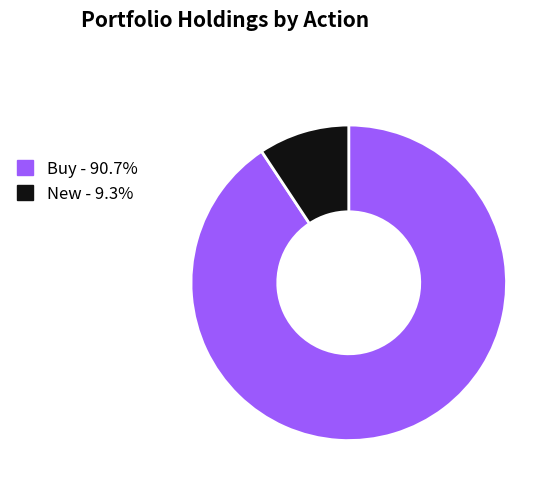

Is there a majority slice in this chart?

Yes